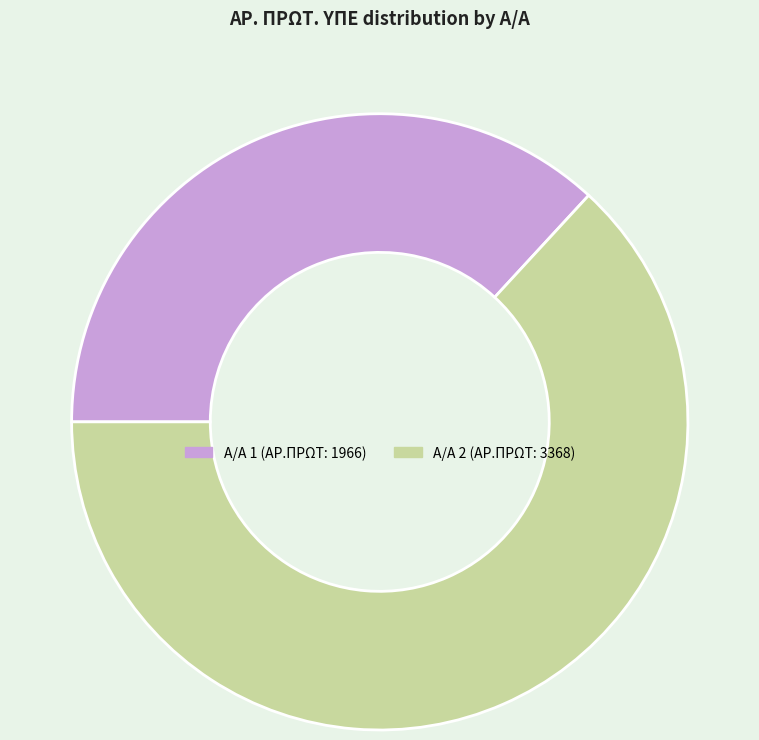

Is there a majority slice in this chart?

Yes